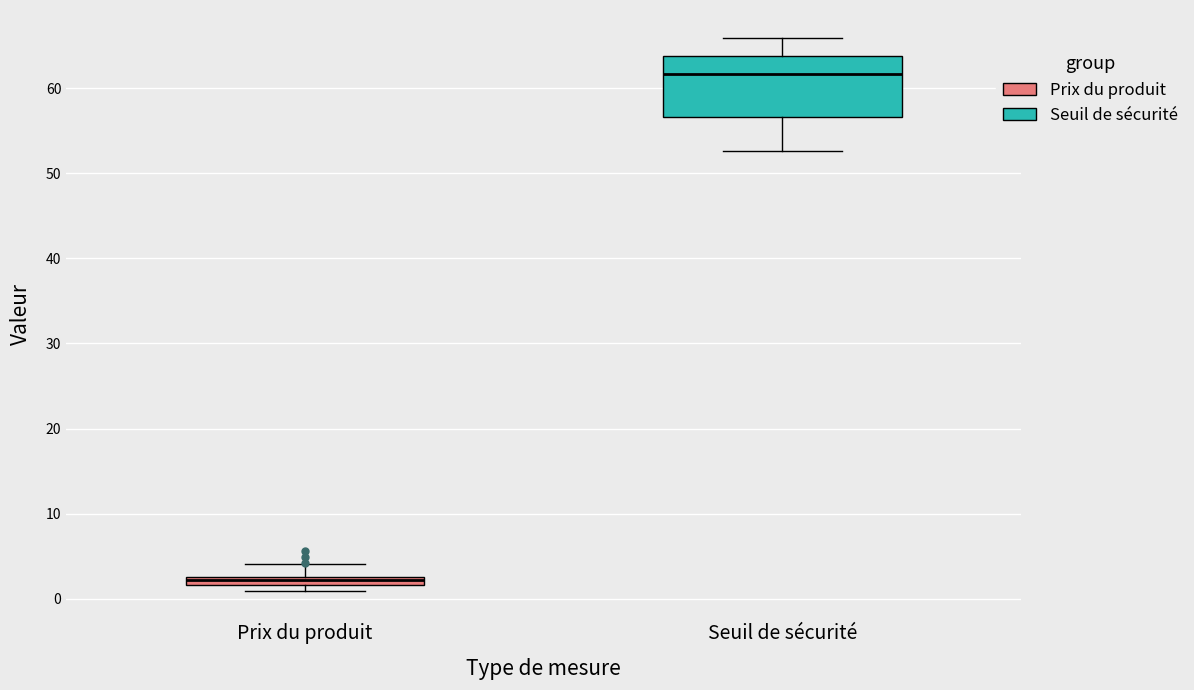

Which box's median line is the highest?

Seuil de sécurité